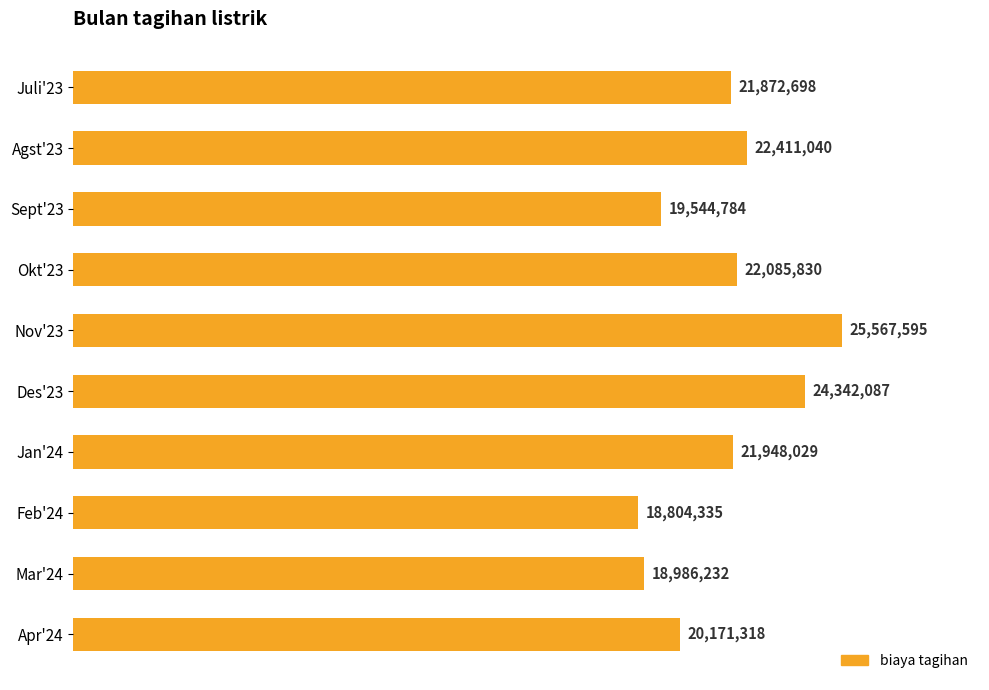

Are the bars horizontal?

Yes